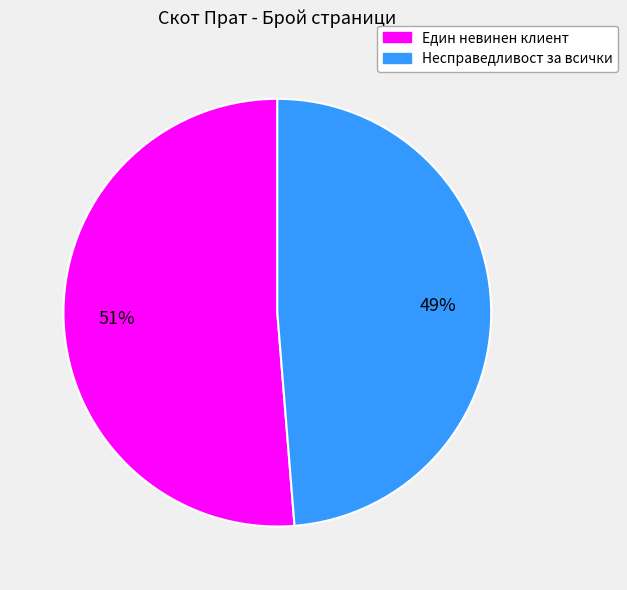

Combined, do Един невинен клиент and Несправедливост за всички account for over 50%?

Yes